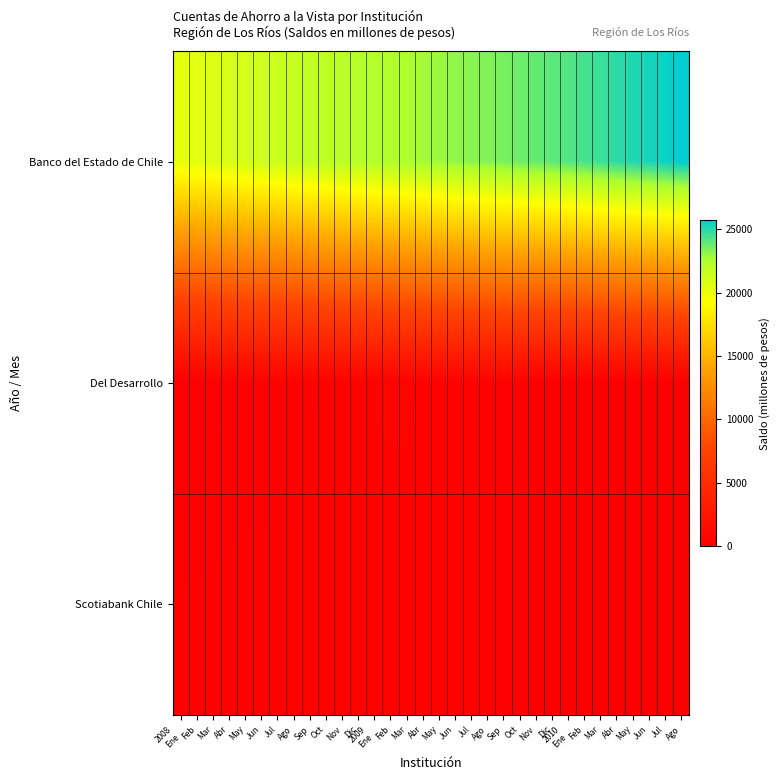

Reading right to left, what are all the values shown in this chart?

Banco del Estado de Chile: Ago=25720	Jul=25473	Jun=25260	May=25091	Abr=24867	Mar=24631	Feb=24425	2010
Ene=24211	Dic=24030	Nov=23892	Oct=23722	Sep=23554	Ago=23371	Jul=23227	Jun=23094	May=22910	Abr=22757	Mar=22566	Feb=22418	2009
Ene=22309	Dic=22180	Nov=22063	Oct=21918	Sep=21779	Ago=21627	Jul=21423	Jun=21211	May=21023	Abr=20835	Mar=20611	Feb=20417	2008
Ene=20203
Del Desarrollo: Ago=0	Jul=0	Jun=0	May=0	Abr=0	Mar=0	Feb=0	2010
Ene=0	Dic=0	Nov=0	Oct=398	Sep=394	Ago=401	Jul=356	Jun=358	May=358	Abr=355	Mar=430	Feb=432	2009
Ene=413	Dic=344	Nov=345	Oct=317	Sep=318	Ago=249	Jul=251	Jun=253	May=243	Abr=219	Mar=147	Feb=39	2008
Ene=20
Scotiabank Chile: Ago=70	Jul=66	Jun=70	May=72	Abr=67	Mar=71	Feb=77	2010
Ene=70	Dic=76	Nov=77	Oct=319	Sep=317	Ago=318	Jul=319	Jun=321	May=323	Abr=324	Mar=331	Feb=332	2009
Ene=335	Dic=335	Nov=334	Oct=330	Sep=330	Ago=329	Jul=329	Jun=329	May=327	Abr=327	Mar=328	Feb=326	2008
Ene=325